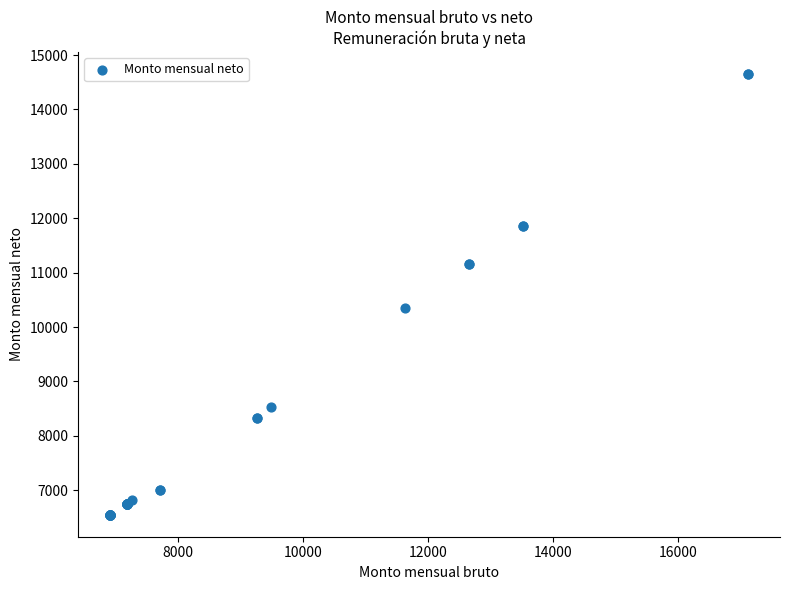

What Y value in the scatter plot is closest to 10598?

10344.6